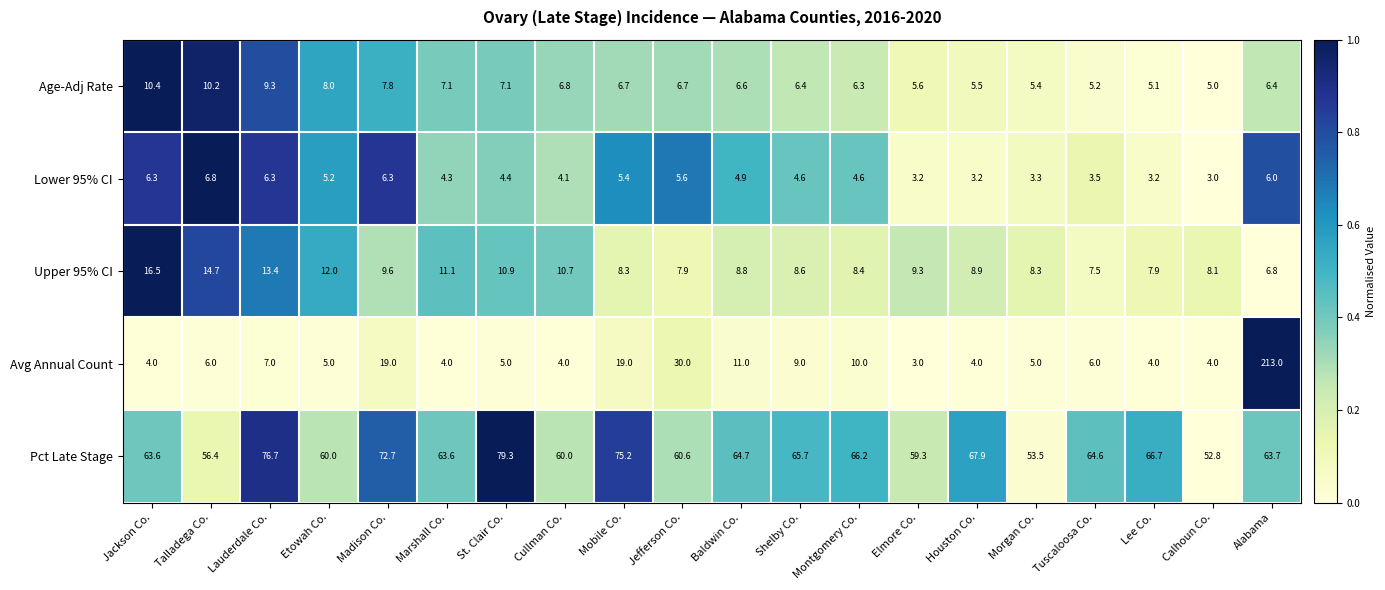

How many data points in Upper 95% CI are less than 8?

4